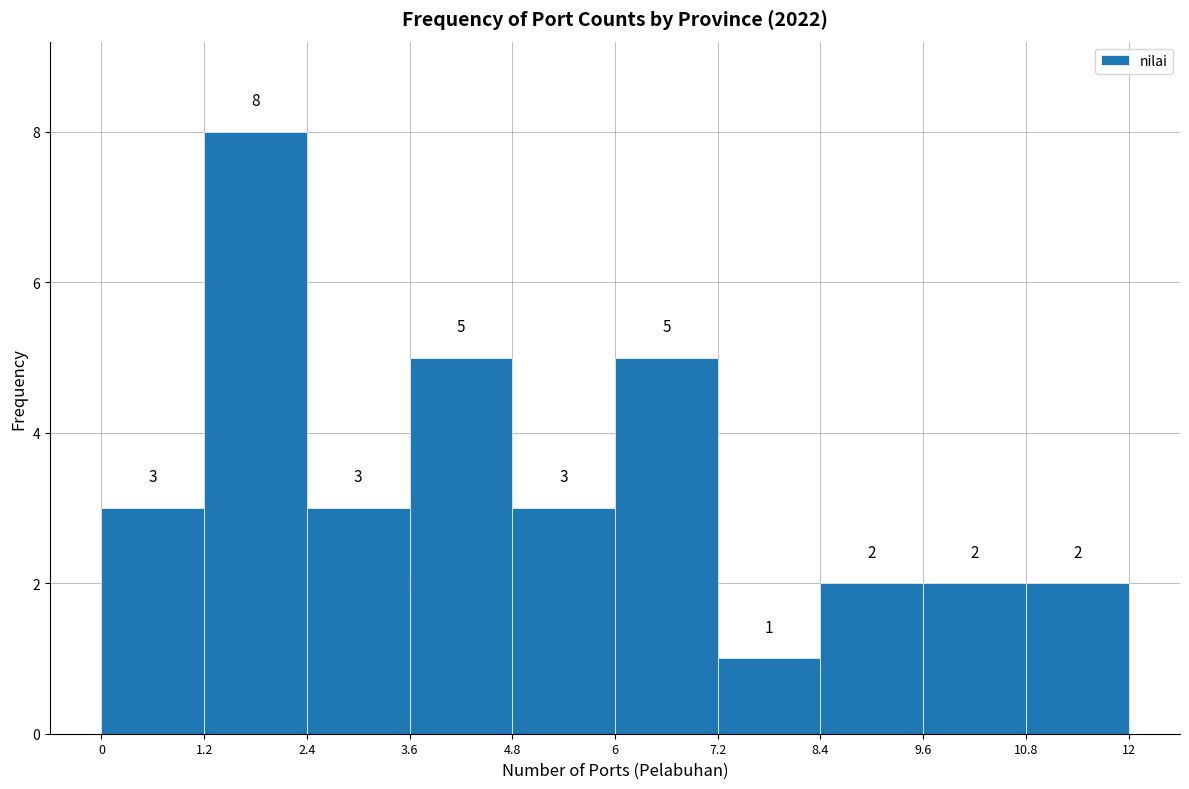

Which range on the x-axis has the tallest bar?

1.2 to 2.4